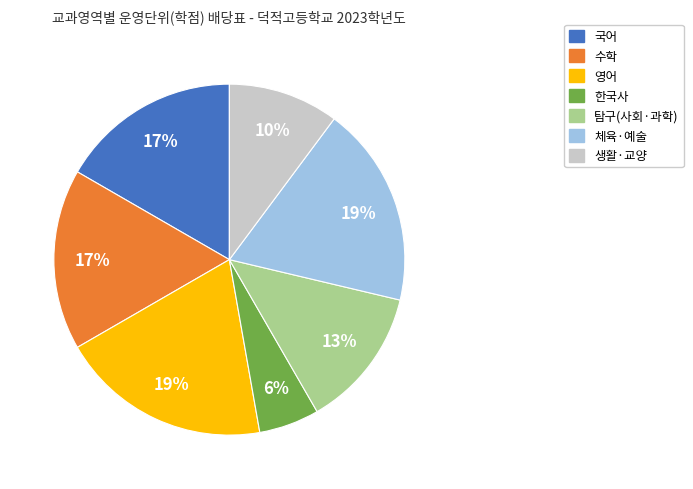

To the nearest percent, what is the average slice percentage?

14%